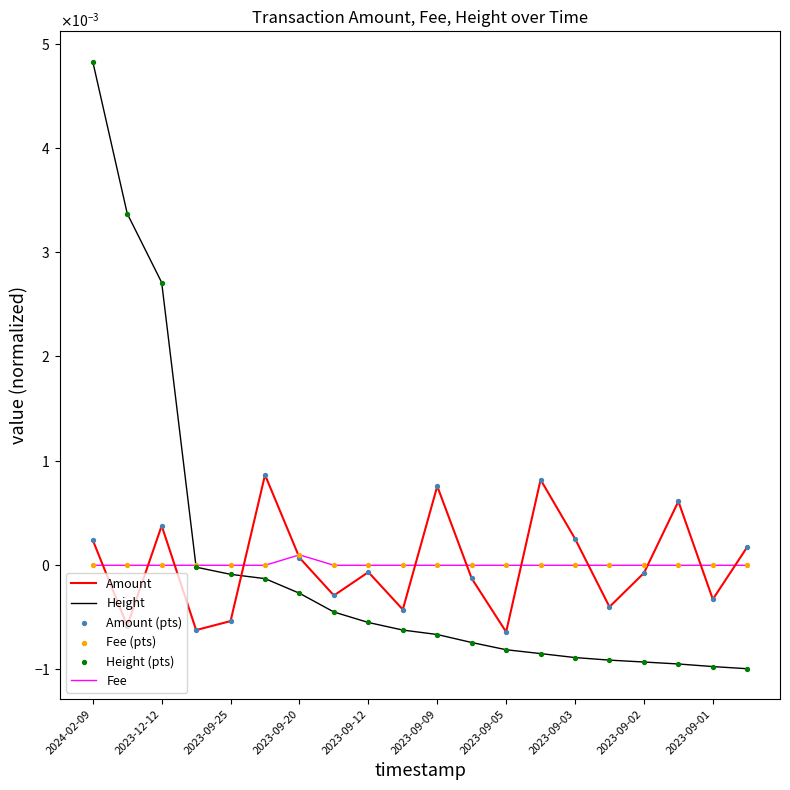

Which series has the largest total across all categories?

Height